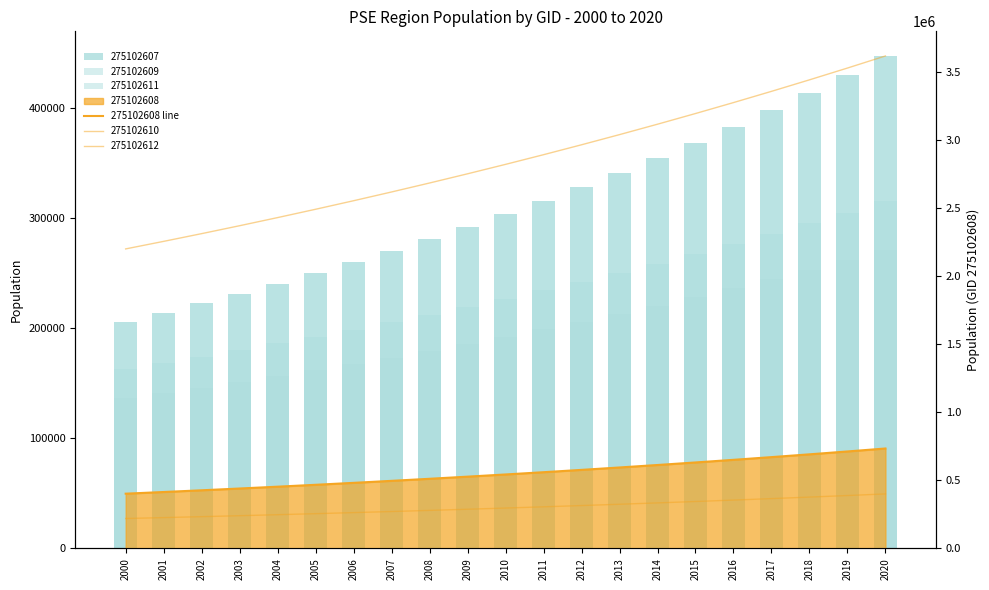

List the labels in order of value, smallest first.

2000, 2001, 2002, 2003, 2004, 2005, 2006, 2007, 2008, 2009, 2010, 2011, 2012, 2013, 2014, 2015, 2016, 2017, 2018, 2019, 2020